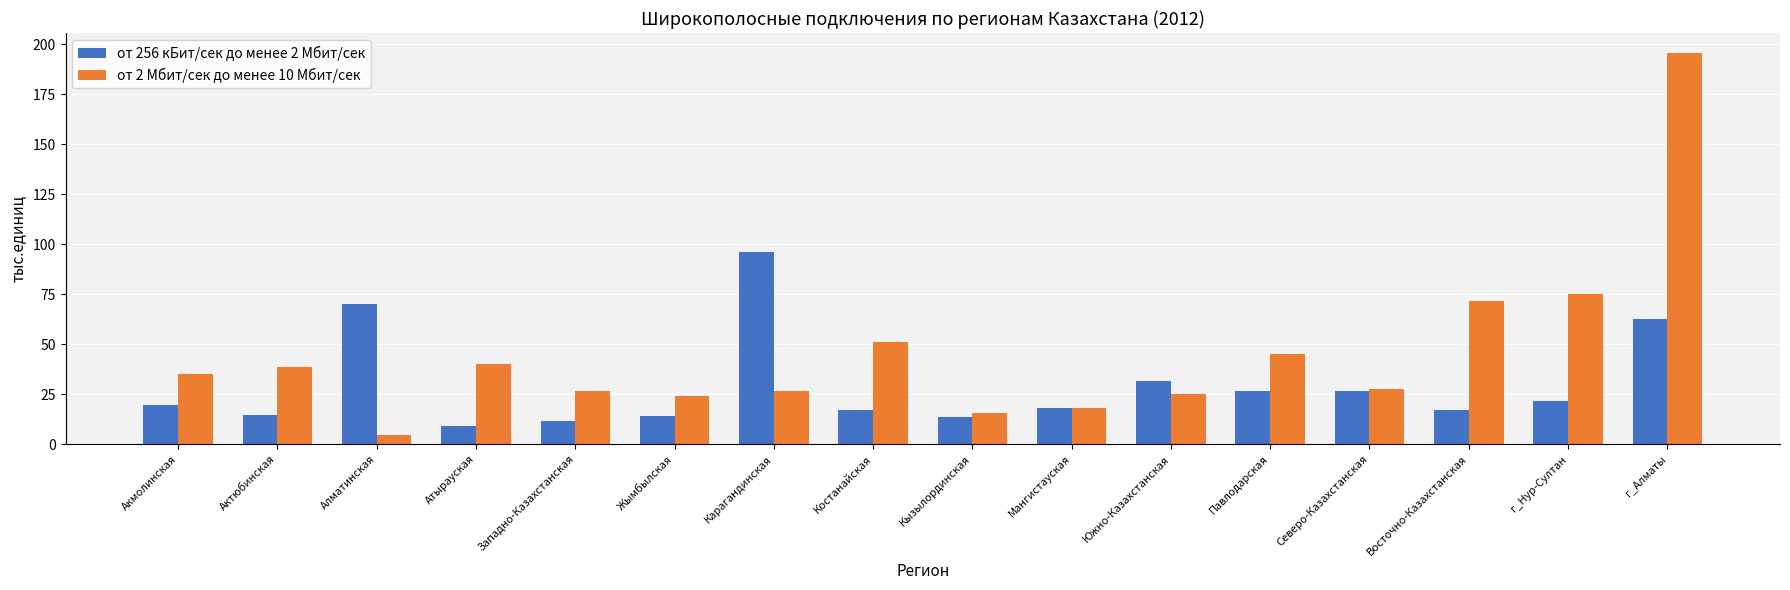

List the series in order of their peak value, lowest first.

от 256 кБит/сек до менее 2 Мбит/сек, от 2 Мбит/сек до менее 10 Мбит/сек